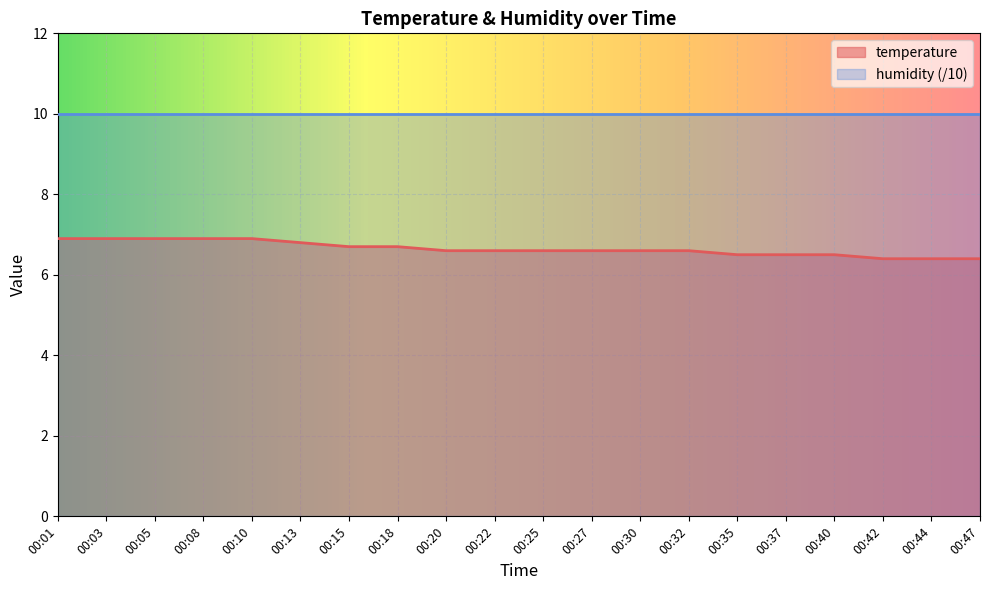

The chart shows a value of 10.3 at 00:03. True or false?

False